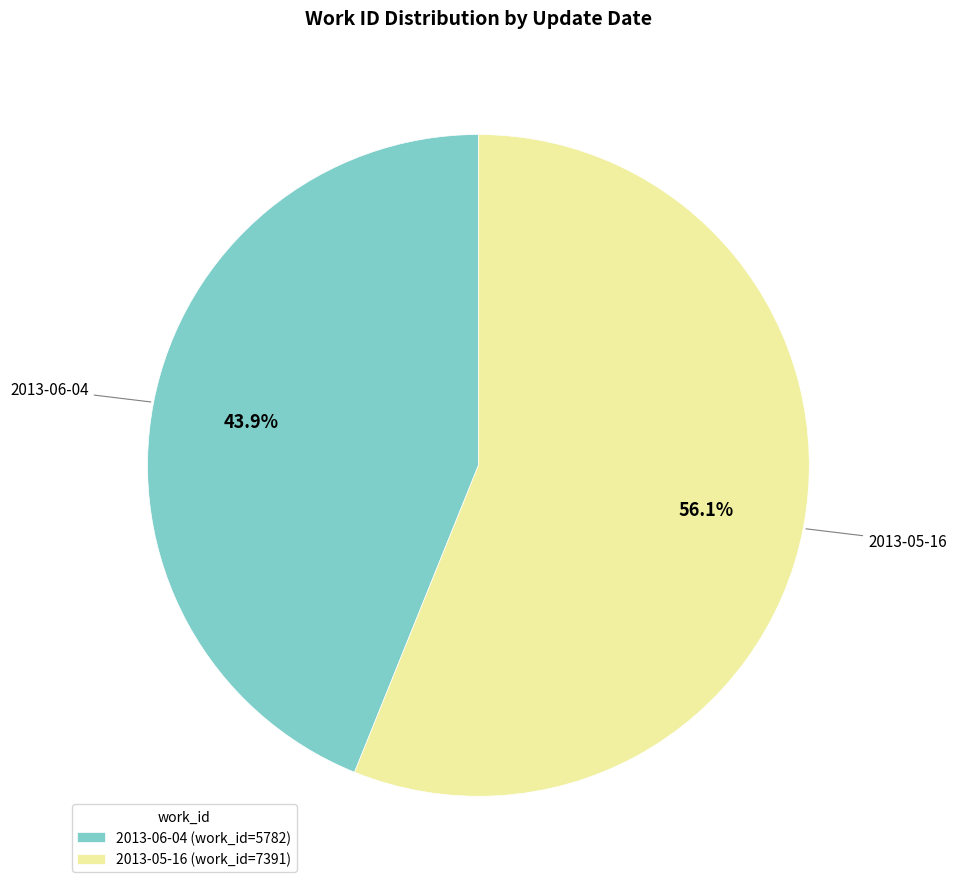

Combined, what portion of the pie is 2013-05-16 and 2013-06-04?

100.0%